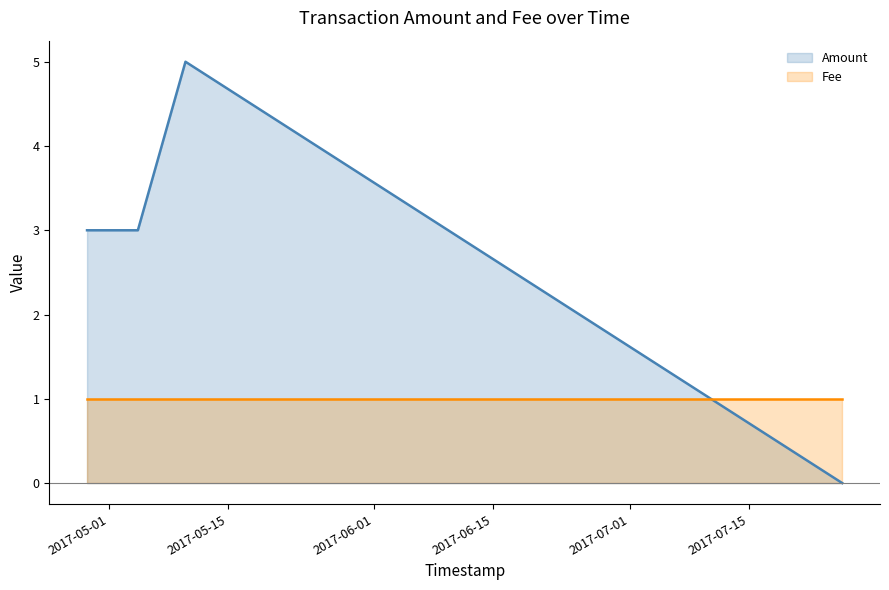

Rank the series by their maximum value, from lowest to highest.

Fee (line), Amount (line)